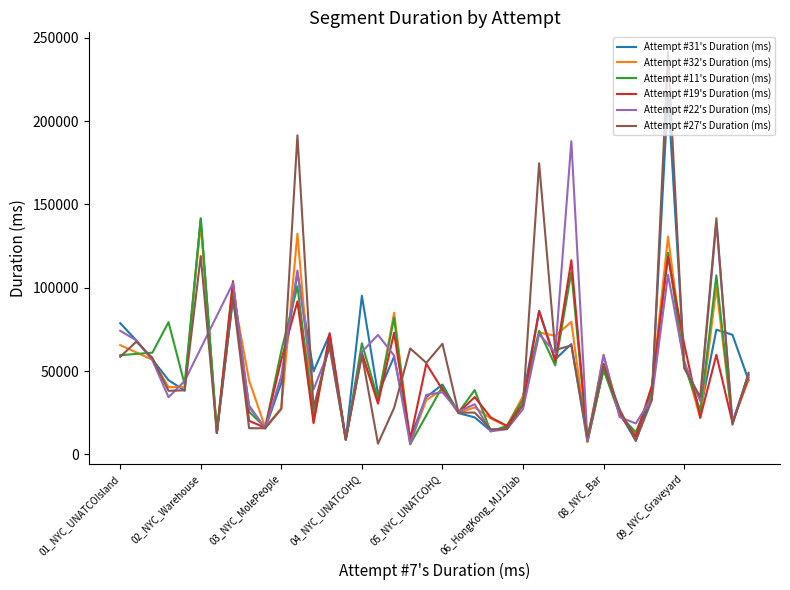

What is the value of the 24th point from the left?

14112